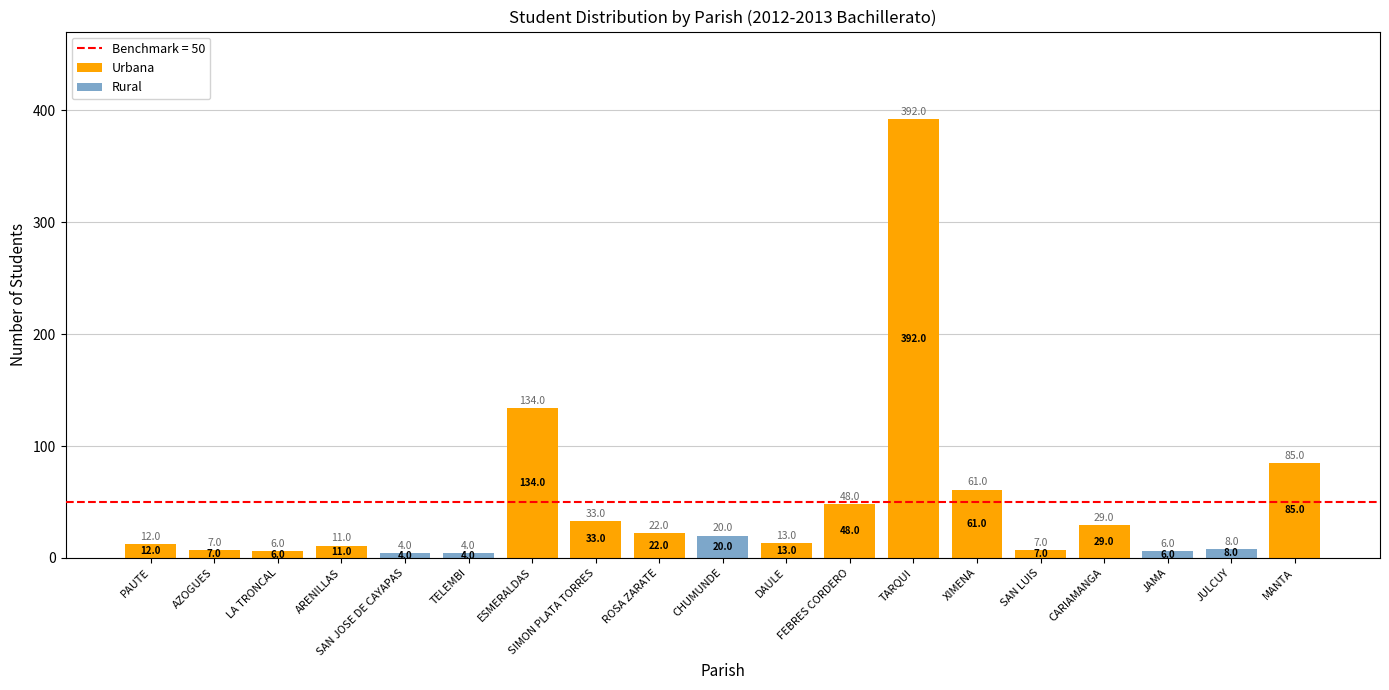

At which category is the sum across all series the highest?

TARQUI